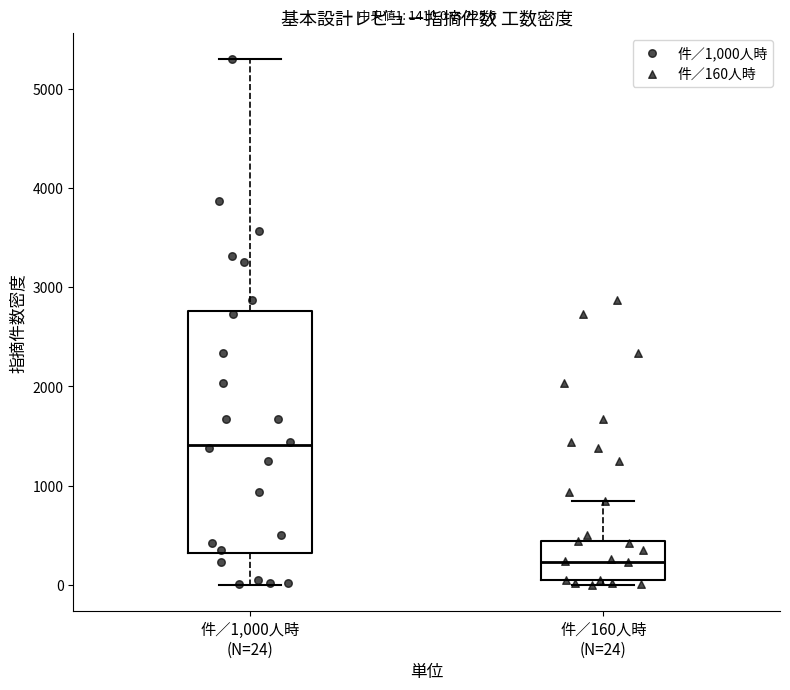

Which box is the tallest, from its lower edge to its upper edge?

件／1,000人時 (N=24)